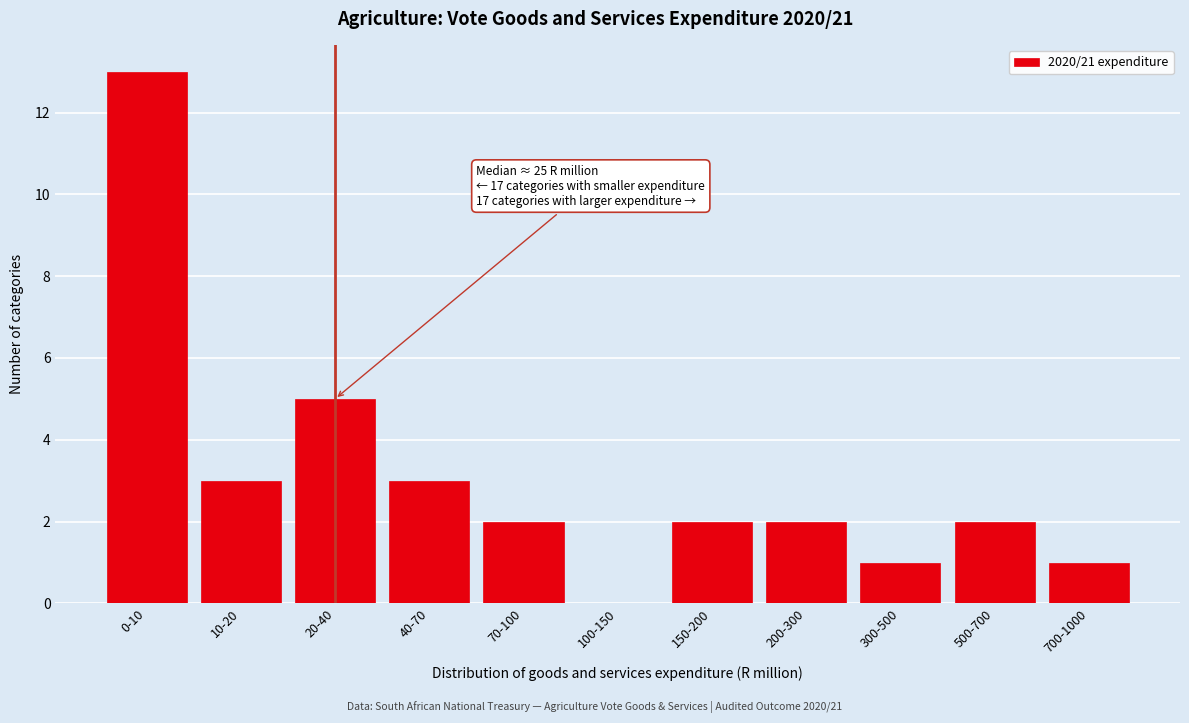

Reading left to right, what are all the values shown in this chart?

0-10=13	10-20=3	20-40=5	40-70=3	70-100=2	100-150=0	150-200=2	200-300=2	300-500=1	500-700=2	700-1000=1